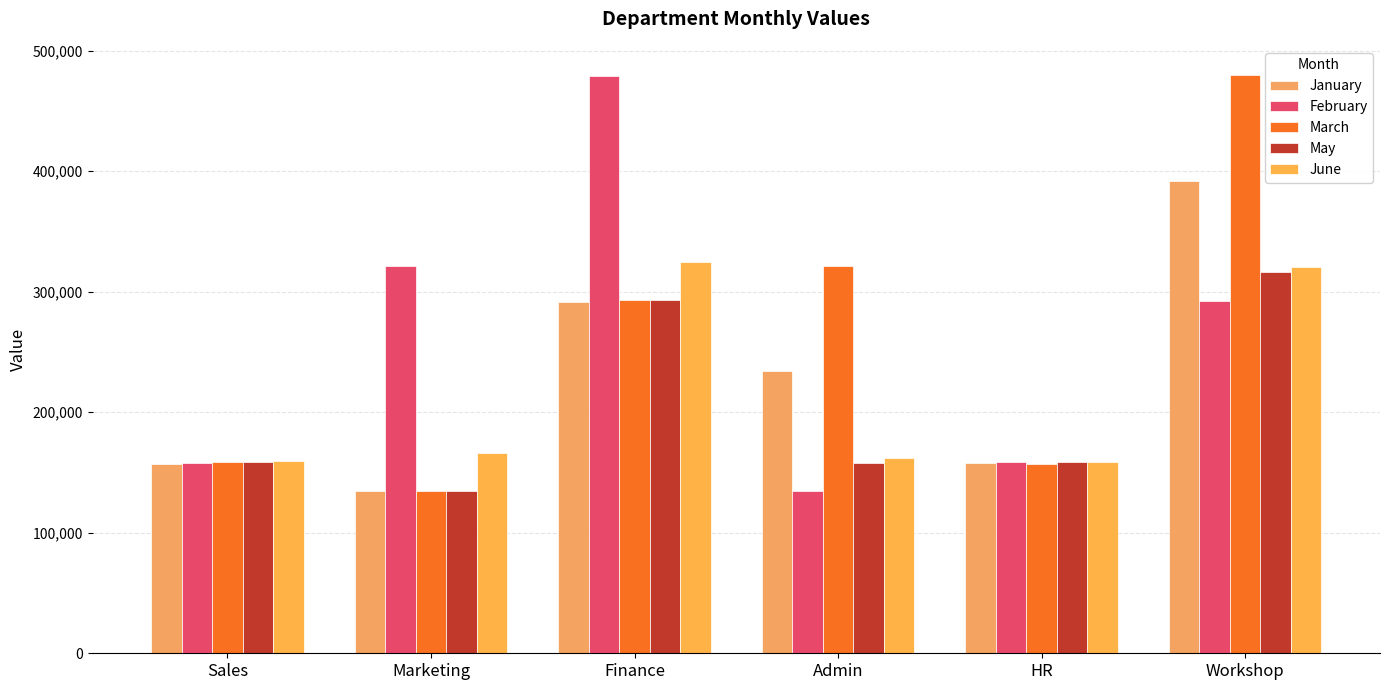

What is the difference between the highest and lowest values at Finance?

187714.0